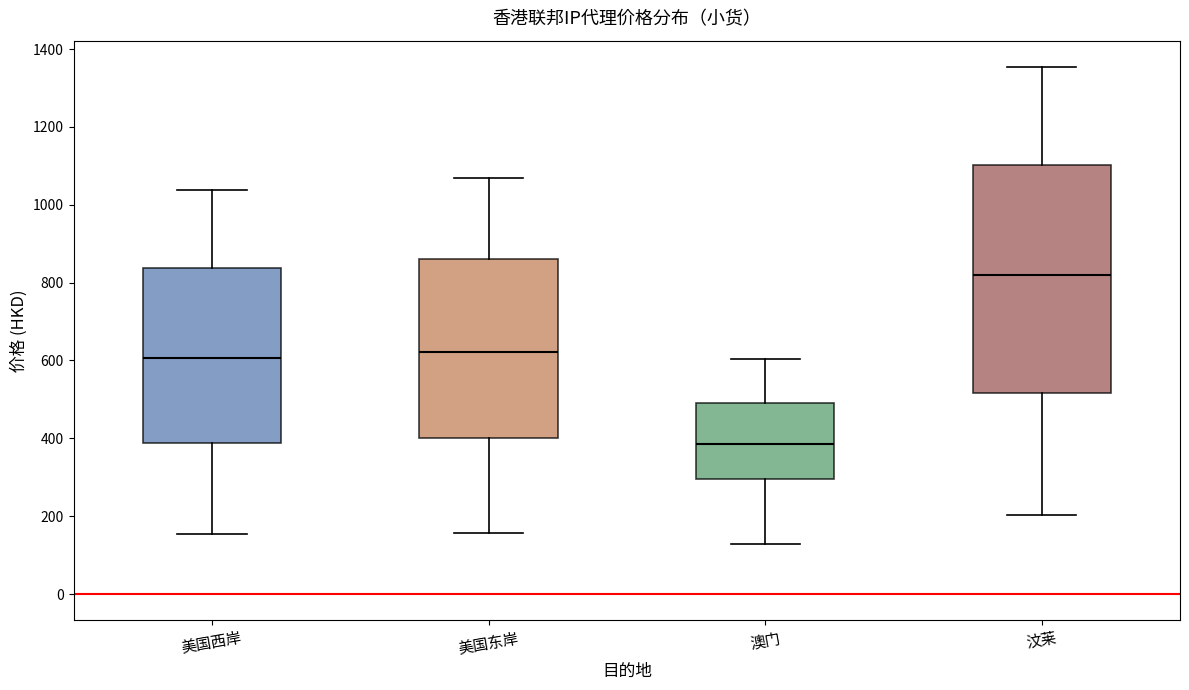

Reading left to right, read every box against the y-axis: the position of its median line, the range the box covers, and the ends of its whiskers. The values are not printed on the chart, so give them approximately, as read against the axis.

美国西岸: median 600, box 380 to 840, whiskers 160 to 1040
美国东岸: median 620, box 400 to 860, whiskers 160 to 1060
澳门: median 380, box 300 to 500, whiskers 120 to 600
汶莱: median 820, box 520 to 1100, whiskers 200 to 1360